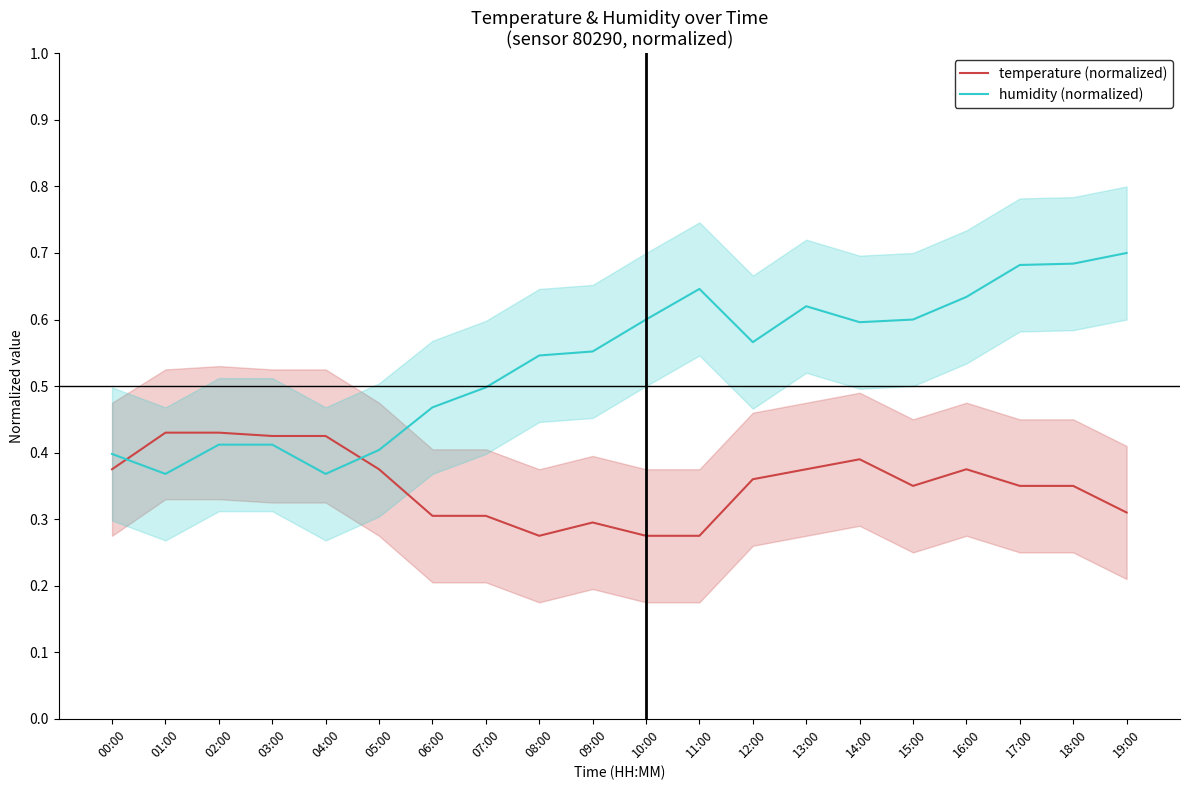

What is the sum of the temperature (normalized) values at 15:00 and 07:00?

0.7